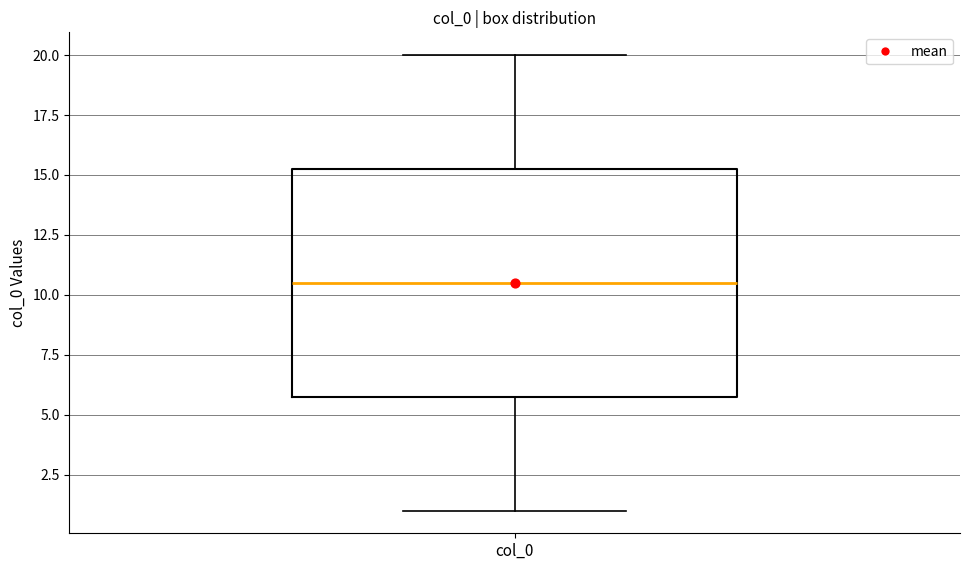

Transcribe this box plot: give where the median line is, the range the box spans, and where the two whiskers end, as read against the y-axis. The values are not printed on the chart, so give them approximately, as read against the axis.

median 10.5, box 6.0 to 15.5, whiskers 1.0 to 20.0